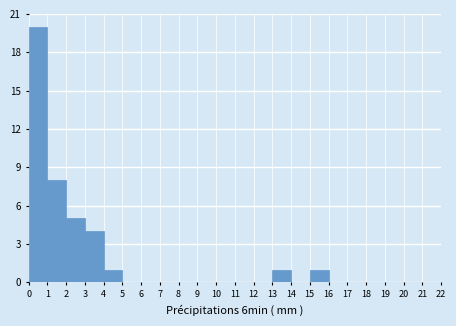

Reading left to right, list every bar in this chart as the range it spans on the x-axis followed by its height. The values are not printed on the chart, so give them approximately, as read against the axis.

0 to 1: 20
1 to 2: 8
2 to 3: 5
3 to 4: 4
4 to 5: 1
5 to 6: 0
6 to 7: 0
7 to 8: 0
8 to 9: 0
9 to 10: 0
10 to 11: 0
11 to 12: 0
12 to 13: 0
13 to 14: 1
14 to 15: 0
15 to 16: 1
16 to 17: 0
17 to 18: 0
18 to 19: 0
19 to 20: 0
20 to 21: 0
21 to 22: 0